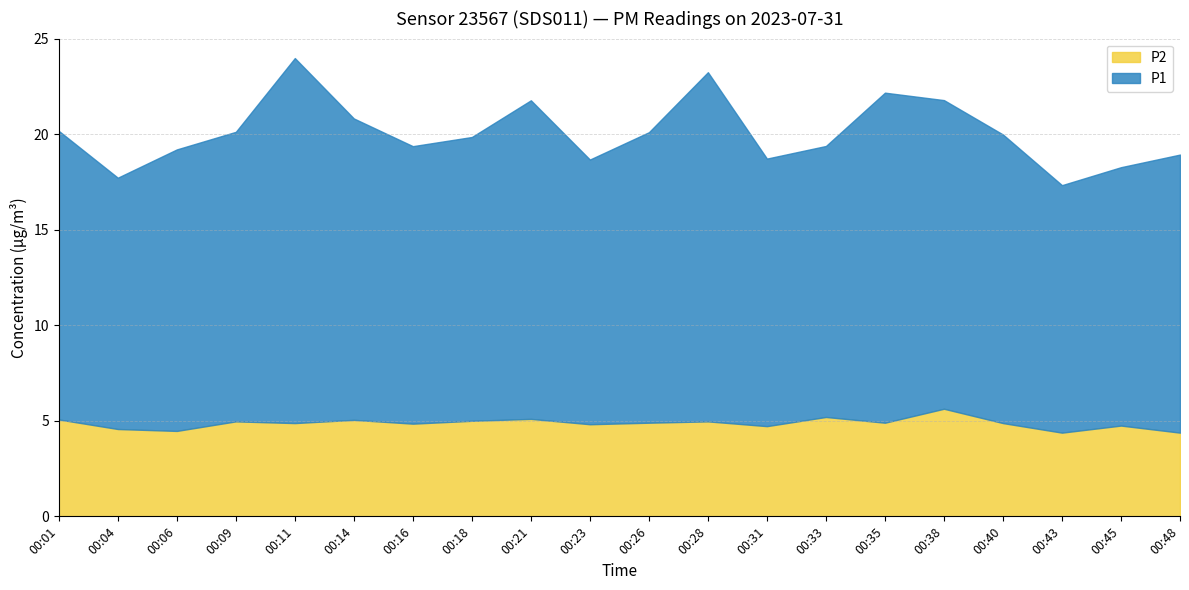

At 00:35, list the series in order from largest to smallest.

P1, P2